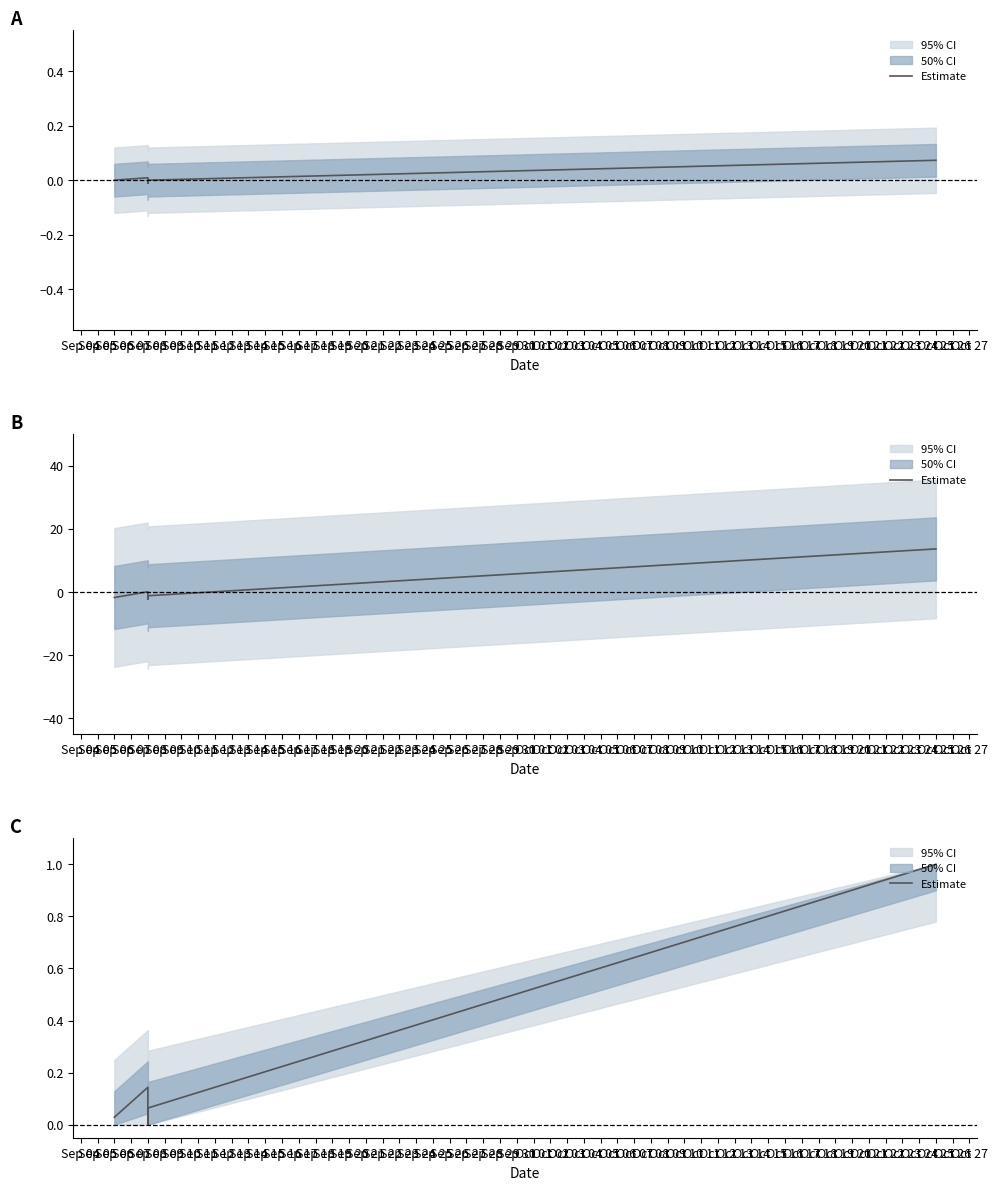

List the labels in order of value, largest first.

Oct 25, Sep 08, Sep 08, Sep 08, Sep 08, Sep 06, Sep 08, Sep 08, Sep 08, Sep 08